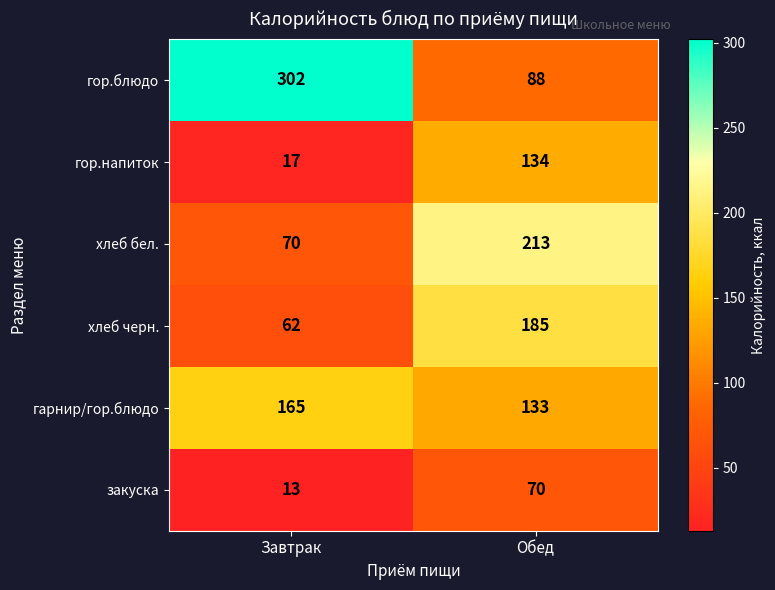

What is the sum of the хлеб бел. values at Обед and Завтрак?

283